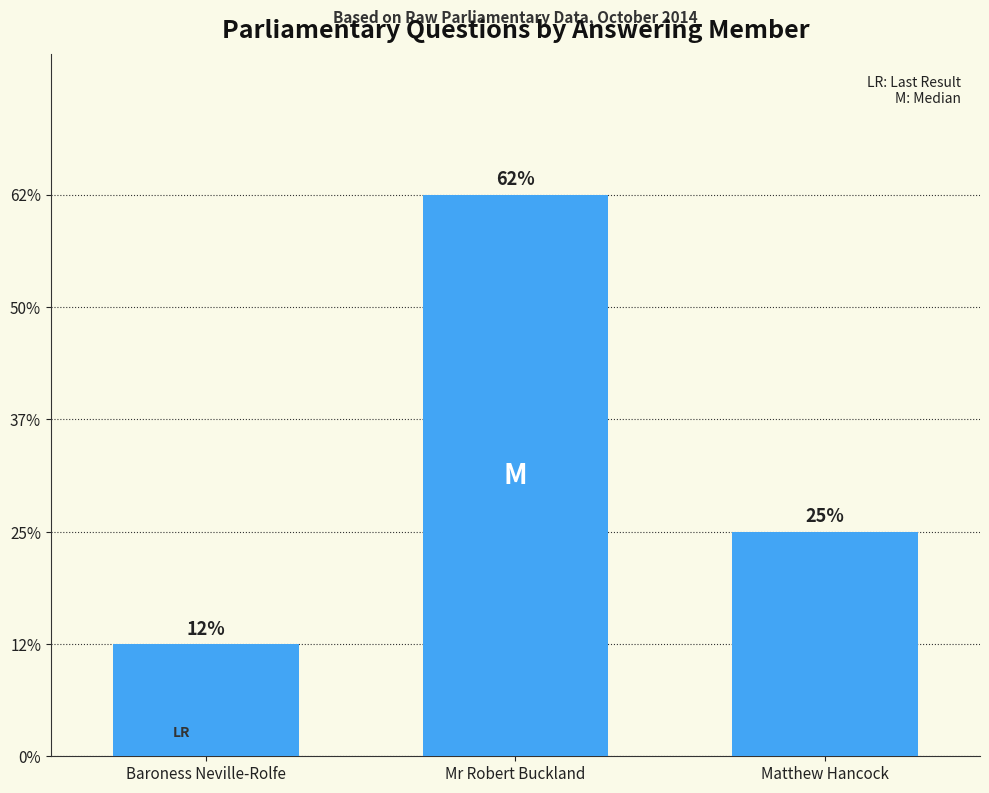

Which label corresponds to the largest value in the chart?

Mr Robert Buckland